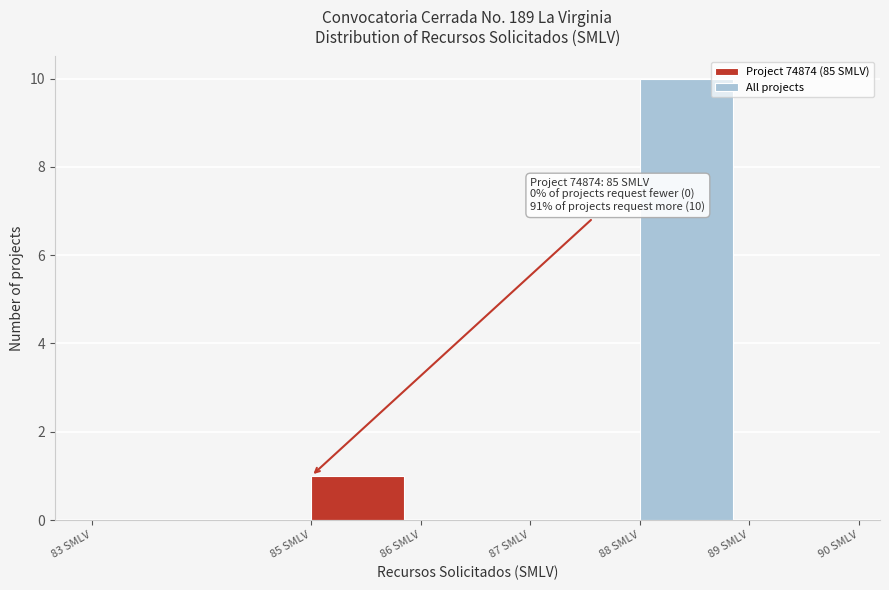

Over which range of the x-axis is the bar tallest?

88 to 89